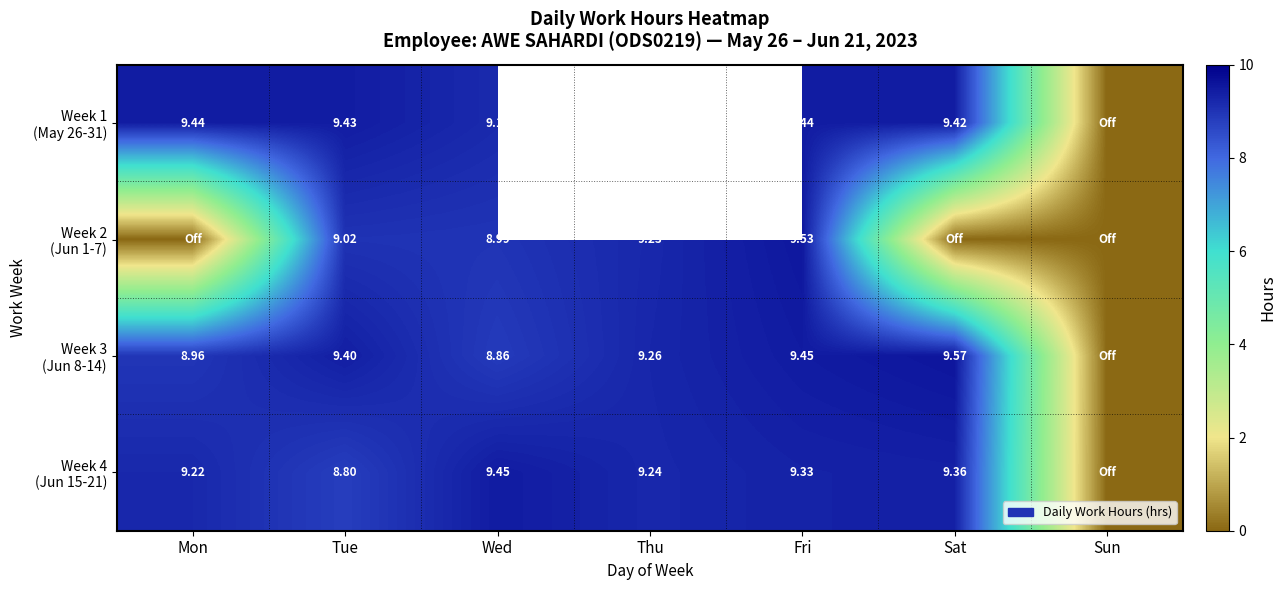

Which series has the largest range (max minus min)?

Week 3 (Jun 8-14)